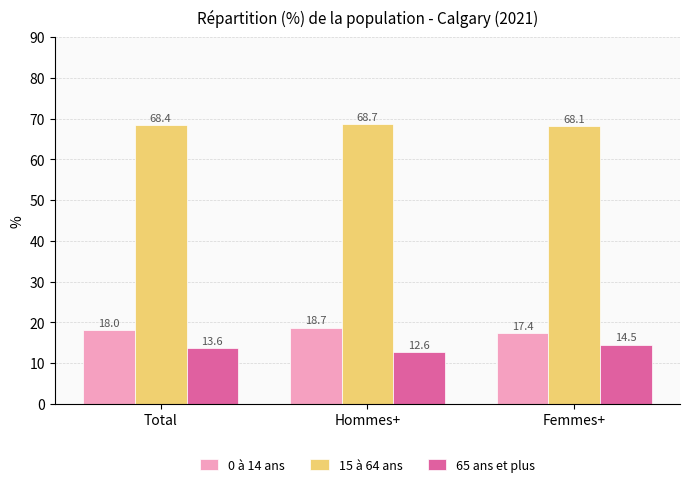

What is the difference between the 0 à 14 ans values at Total and Hommes+?

0.7